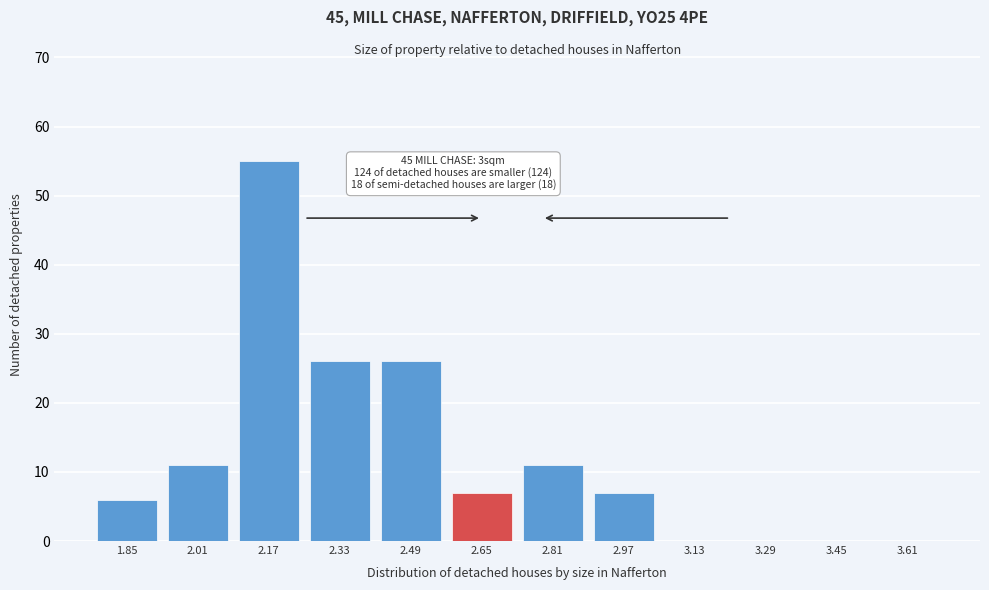

Reading right to left, extract all data points from this chart.

3.61=0	3.45=0	3.29=0	3.13=0	2.97=7	2.81=11	2.65=7	2.49=26	2.33=26	2.17=55	2.01=11	1.85=6